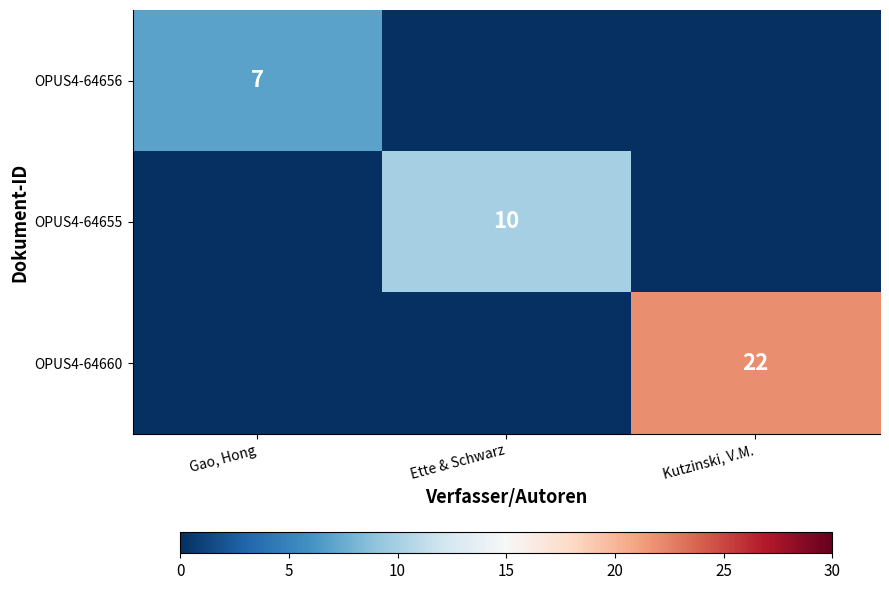

The OPUS4-64660 series shows 22 at Kutzinski, V.M.. True or false?

True